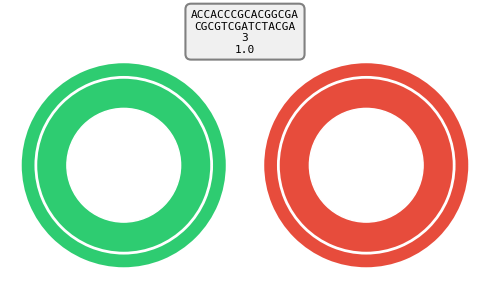

Count the number of slices in the pie.

2